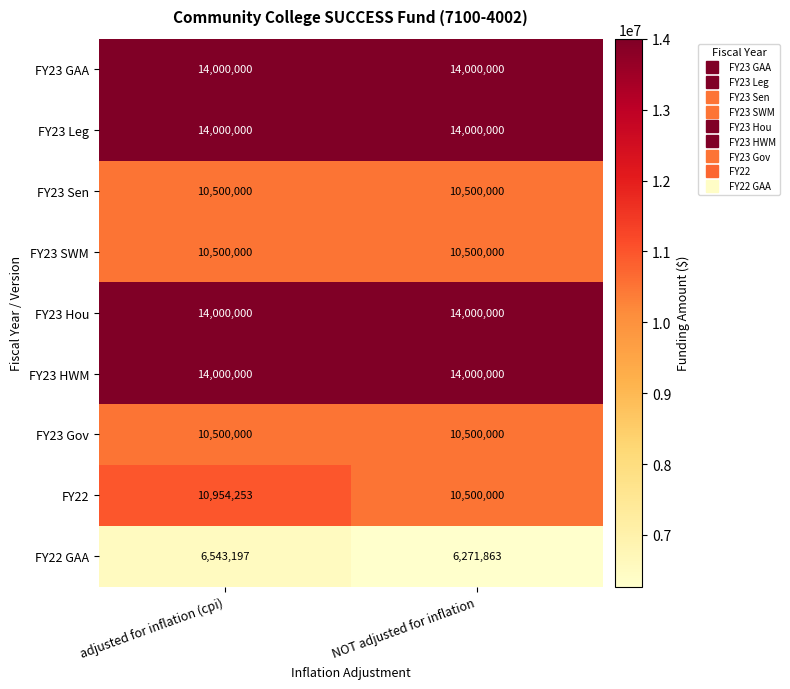

Reading left to right, extract all data points from this chart.

FY23 GAA: adjusted for inflation (cpi)=14000000	NOT adjusted for inflation=14000000
FY23 Leg: adjusted for inflation (cpi)=14000000	NOT adjusted for inflation=14000000
FY23 Sen: adjusted for inflation (cpi)=10500000	NOT adjusted for inflation=10500000
FY23 SWM: adjusted for inflation (cpi)=10500000	NOT adjusted for inflation=10500000
FY23 Hou: adjusted for inflation (cpi)=14000000	NOT adjusted for inflation=14000000
FY23 HWM: adjusted for inflation (cpi)=14000000	NOT adjusted for inflation=14000000
FY23 Gov: adjusted for inflation (cpi)=10500000	NOT adjusted for inflation=10500000
FY22: adjusted for inflation (cpi)=10954253	NOT adjusted for inflation=10500000
FY22 GAA: adjusted for inflation (cpi)=6543197	NOT adjusted for inflation=6271863